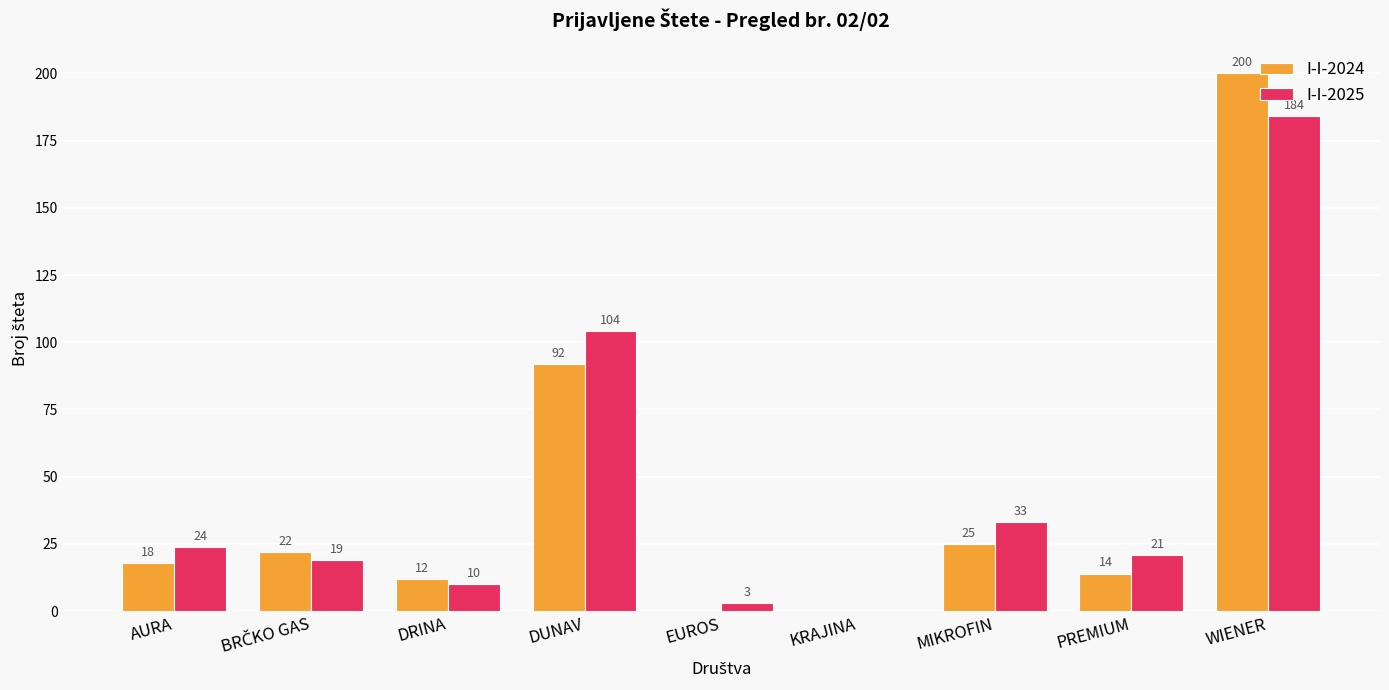

Which series changed the most between DUNAV and WIENER?

I-I-2024